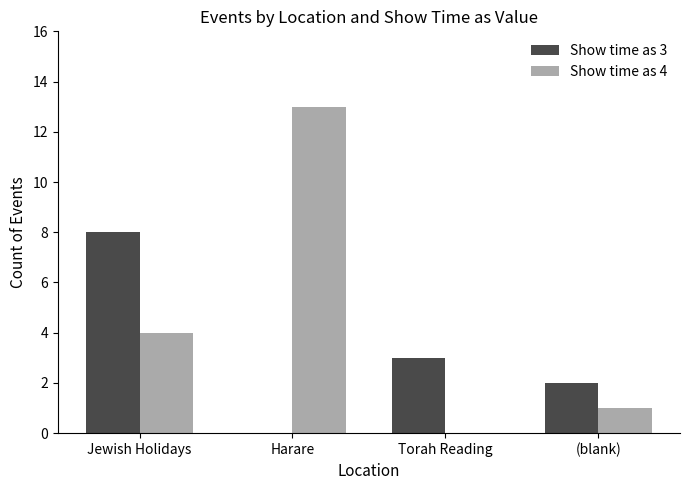

Between Harare and Torah Reading, which series saw the biggest shift?

Show time as 4